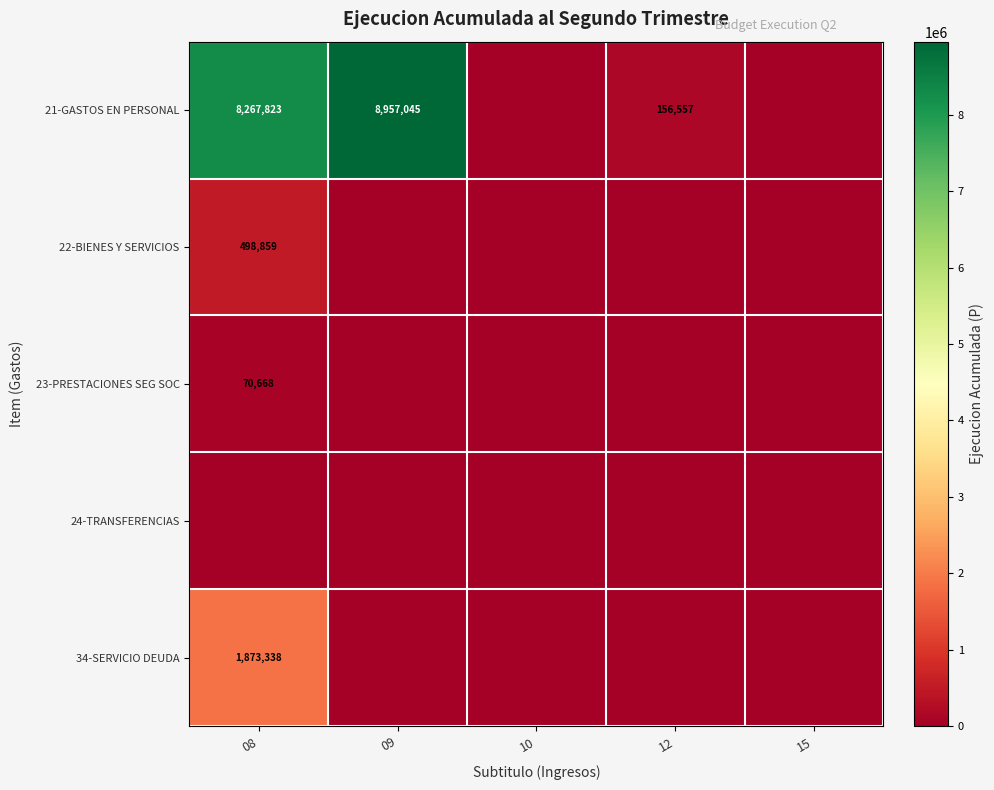

The 22-BIENES Y SERVICIOS series shows 498859 at 08. True or false?

True